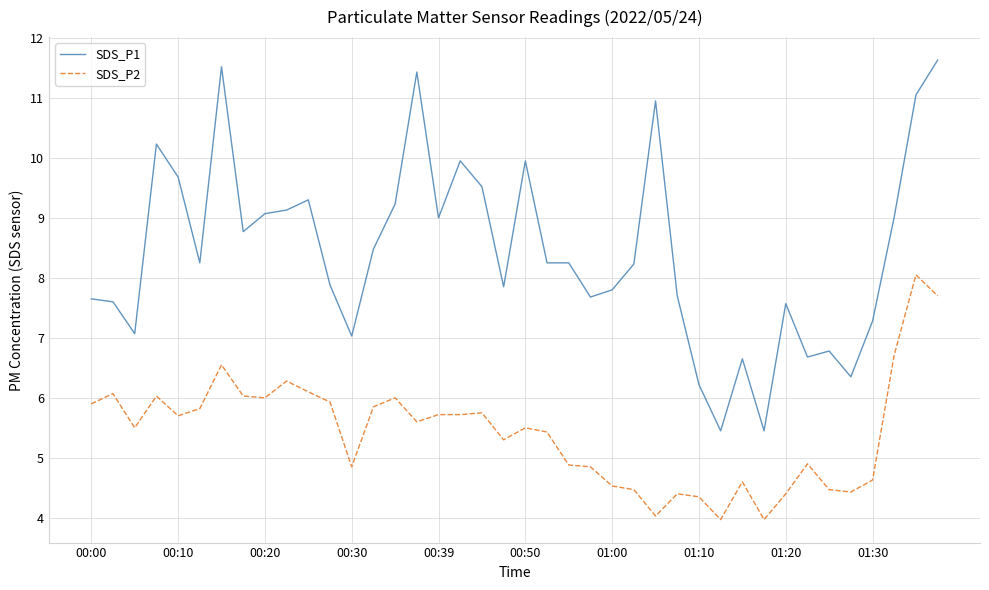

True or false: SDS_P1 and SDS_P2 cross at least once.

False